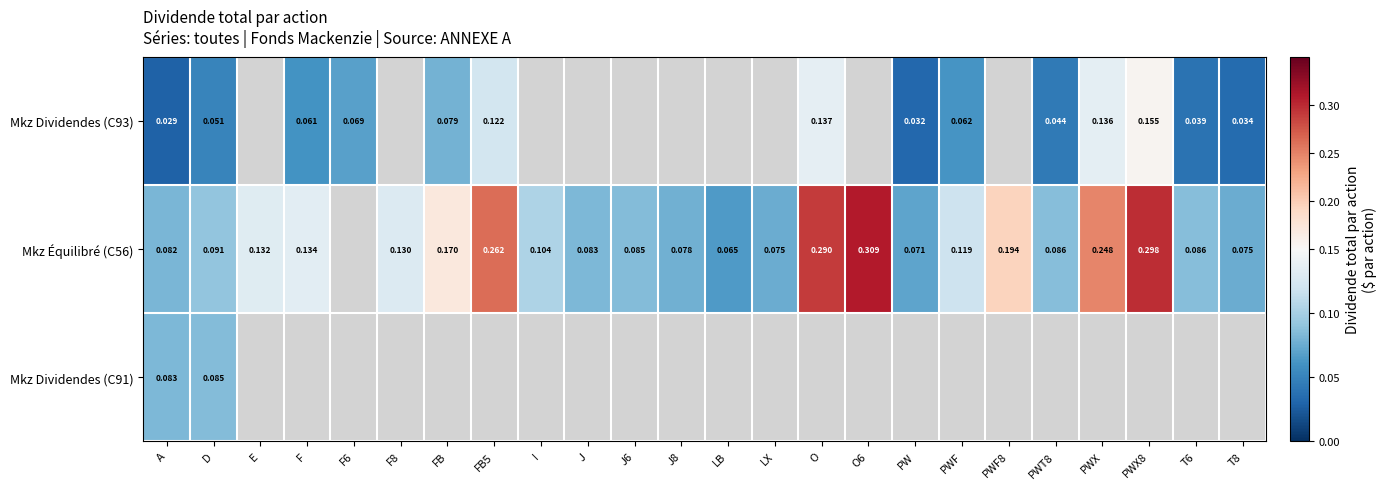

How many data points does each series have?

24